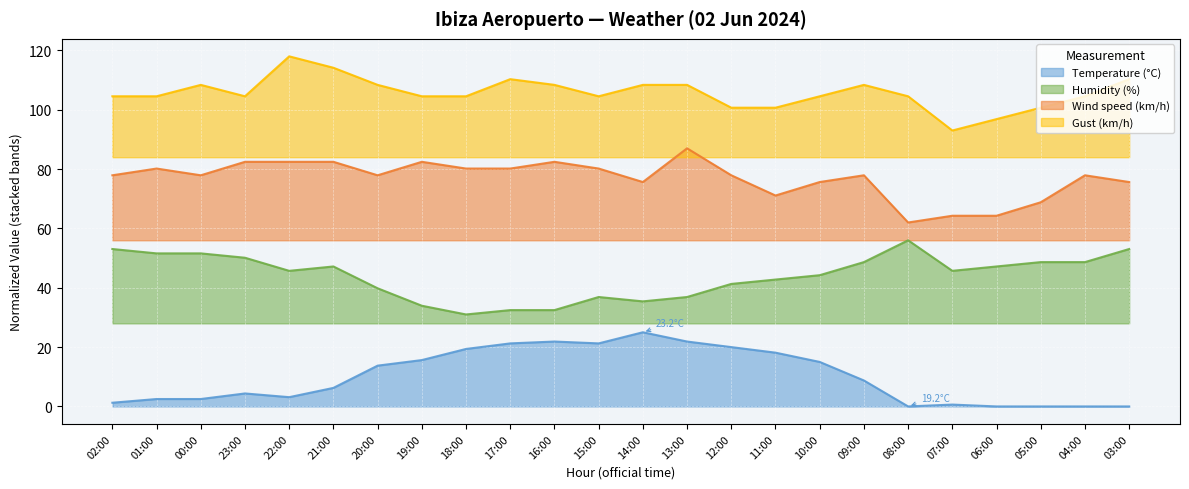

Reading right to left, list all the values displayed in this chart.

Temperature (°C): 03:00=0.0	04:00=0.0	05:00=0.0	06:00=0.0	07:00=0.6	08:00=0.0	09:00=8.8	10:00=15.0	11:00=18.1	12:00=20.0	13:00=21.9	14:00=25.0	15:00=21.3	16:00=21.9	17:00=21.3	18:00=19.4	19:00=15.6	20:00=13.7	21:00=6.2	22:00=3.1	23:00=4.4	00:00=2.5	01:00=2.5	02:00=1.2
Humidity (%): 03:00=53.1	04:00=48.6	05:00=48.6	06:00=47.2	07:00=45.7	08:00=56.0	09:00=48.6	10:00=44.2	11:00=42.8	12:00=41.3	13:00=36.9	14:00=35.4	15:00=36.9	16:00=32.5	17:00=32.5	18:00=31.0	19:00=33.9	20:00=39.8	21:00=47.2	22:00=45.7	23:00=50.1	00:00=51.6	01:00=51.6	02:00=53.1
Wind speed (km/h): 03:00=75.6	04:00=77.9	05:00=68.8	06:00=64.3	07:00=64.3	08:00=62.0	09:00=77.9	10:00=75.6	11:00=71.1	12:00=77.9	13:00=87.0	14:00=75.6	15:00=80.2	16:00=82.5	17:00=80.2	18:00=80.2	19:00=82.5	20:00=77.9	21:00=82.5	22:00=82.5	23:00=82.5	00:00=77.9	01:00=80.2	02:00=77.9
Gust (km/h): 03:00=110.3	04:00=104.5	05:00=100.7	06:00=96.8	07:00=93.0	08:00=104.5	09:00=108.4	10:00=104.5	11:00=100.7	12:00=100.7	13:00=108.4	14:00=108.4	15:00=104.5	16:00=108.4	17:00=110.3	18:00=104.5	19:00=104.5	20:00=108.4	21:00=114.2	22:00=118.0	23:00=104.5	00:00=108.4	01:00=104.5	02:00=104.5